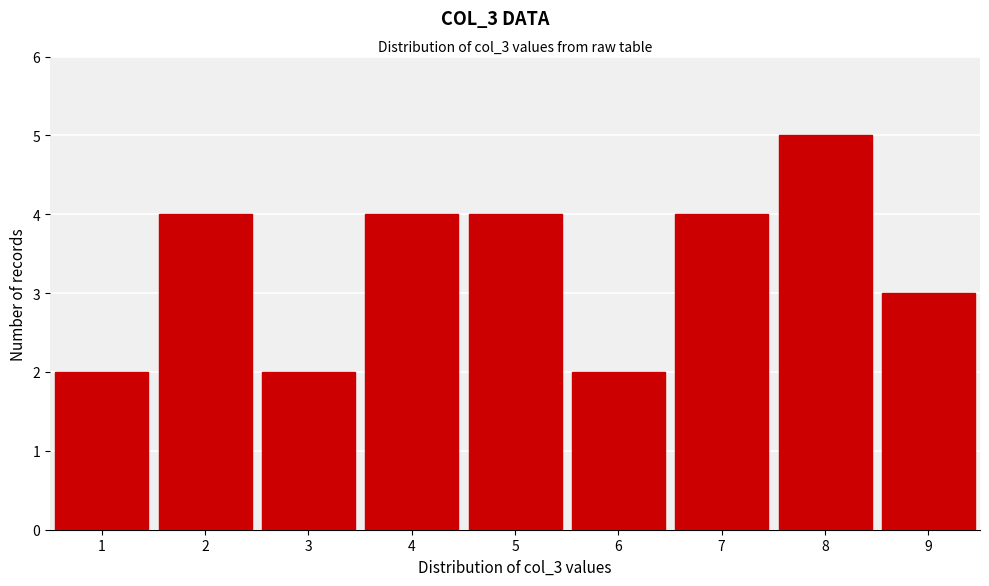

How tall is the bar that spans 4.5 to 5.5 on the x-axis? The values are not printed on the chart, so give them approximately, as read against the axis.

4